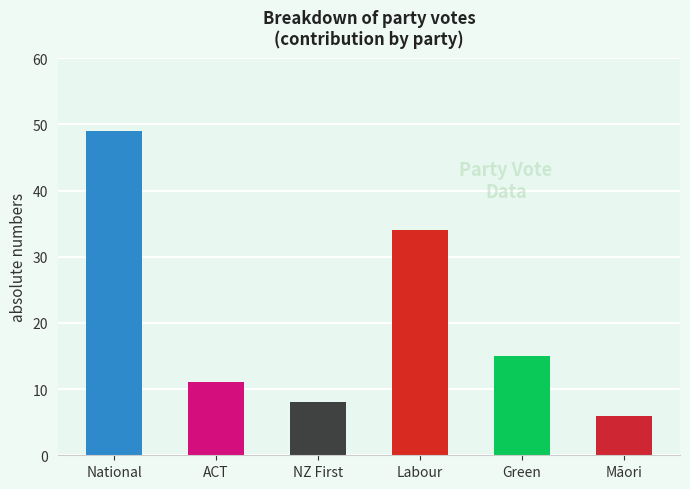

Rank the categories by value from lowest to highest.

Māori, NZ First, ACT, Green, Labour, National